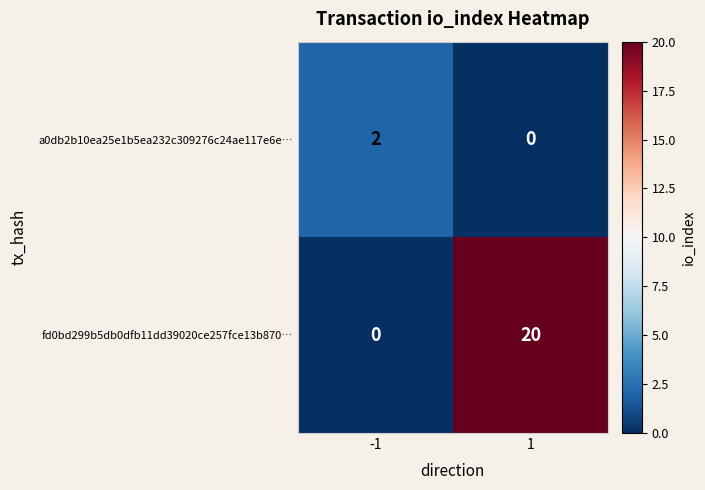

The a0db2b10ea25e1b5ea232c309276c24ae117e6e… series shows 0 at 1. True or false?

True